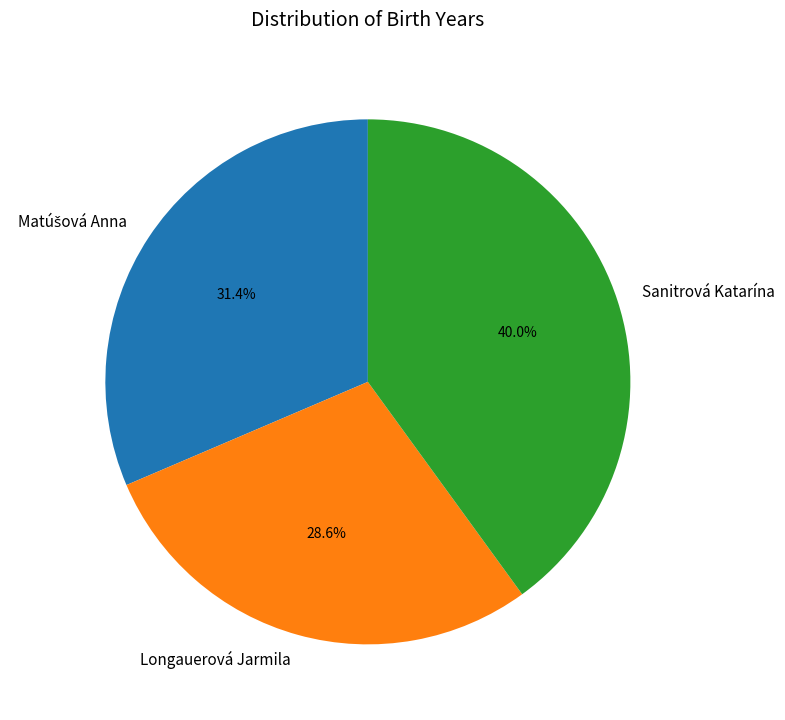

Combined, do Sanitrová Katarína and Longauerová Jarmila account for over 50%?

Yes